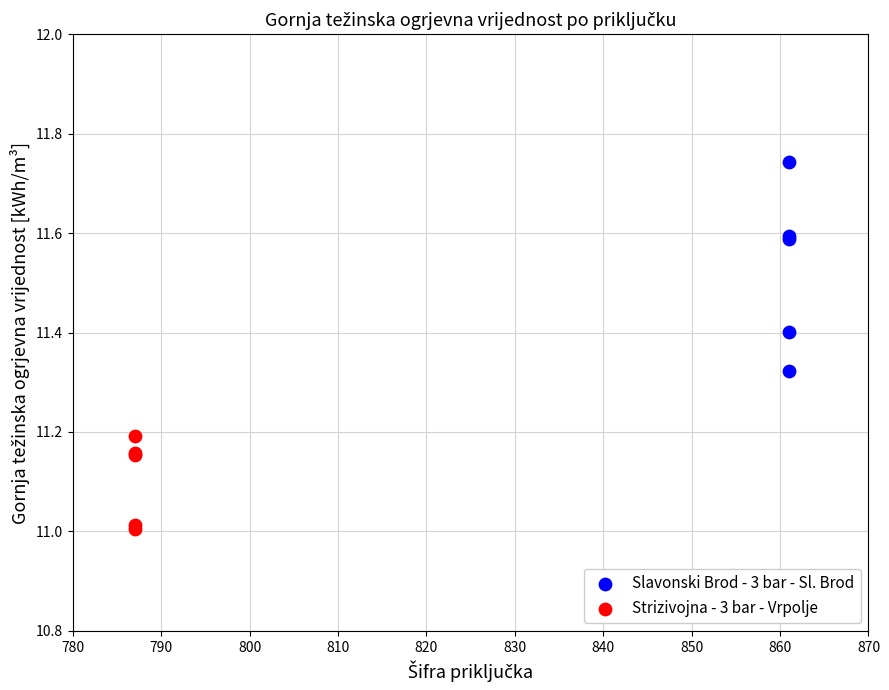

Which series contains the lowest Y value?

Strizivojna - 3 bar - Vrpolje